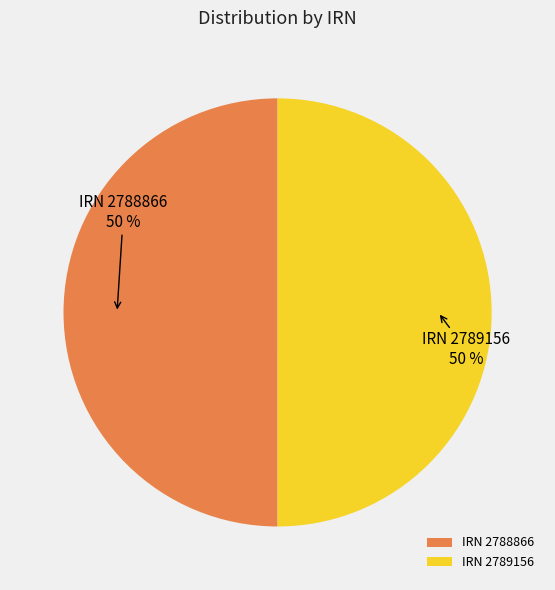

To the nearest percent, what is the average slice percentage?

50%